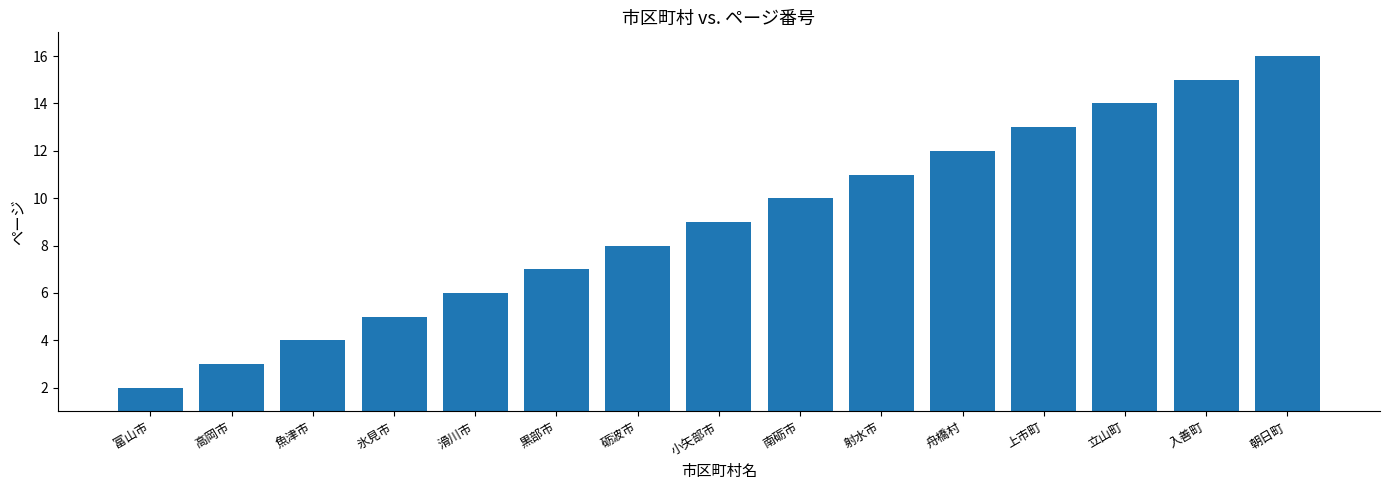

Reading left to right, what are all the values shown in this chart?

富山市=2	高岡市=3	魚津市=4	氷見市=5	滑川市=6	黒部市=7	砺波市=8	小矢部市=9	南砺市=10	射水市=11	舟橋村=12	上市町=13	立山町=14	入善町=15	朝日町=16